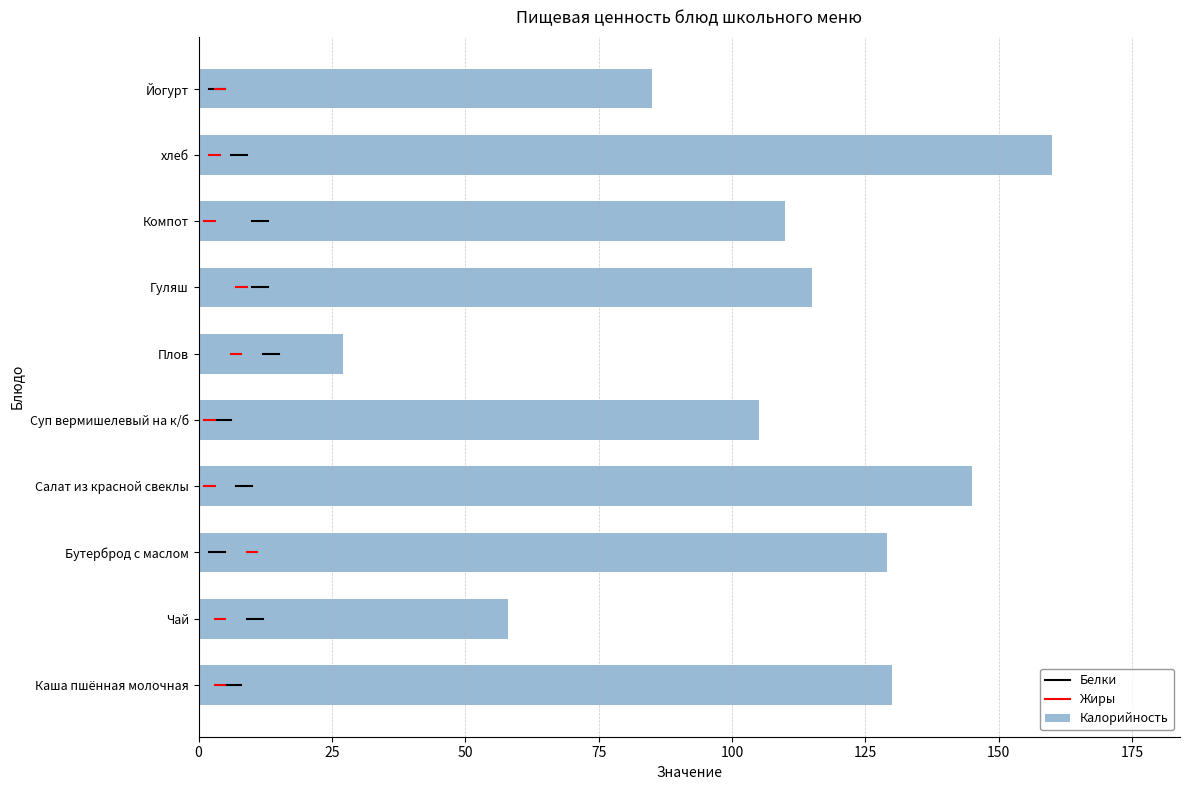

The value at Йогурт is 85. True or false?

True